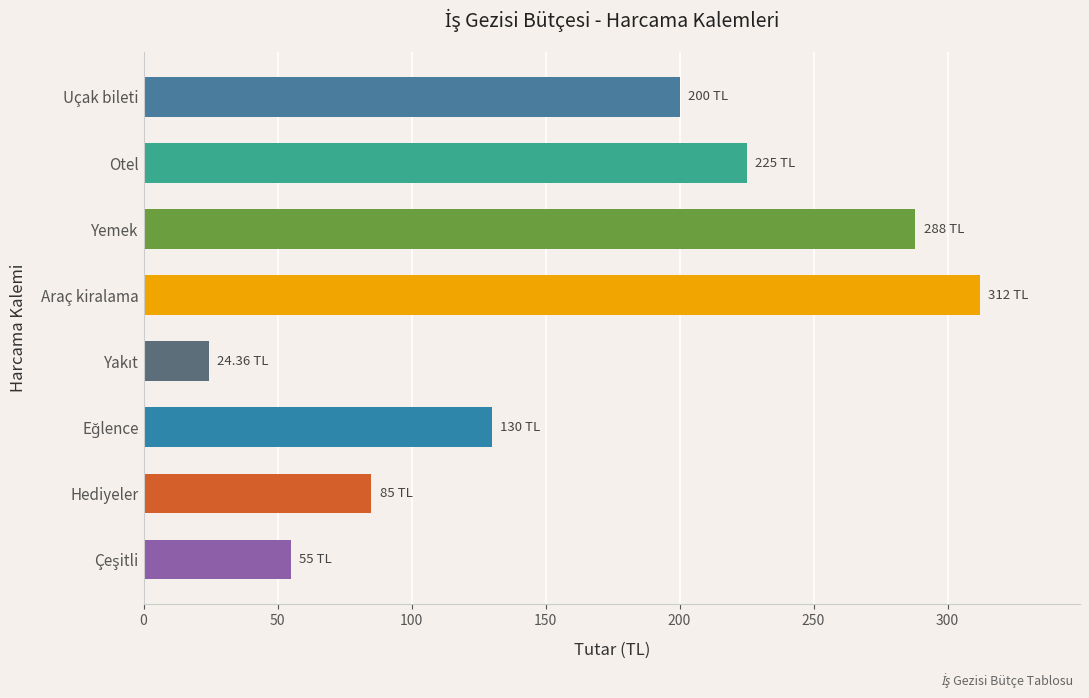

At which category does the chart reach its peak across all series?

Araç kiralama